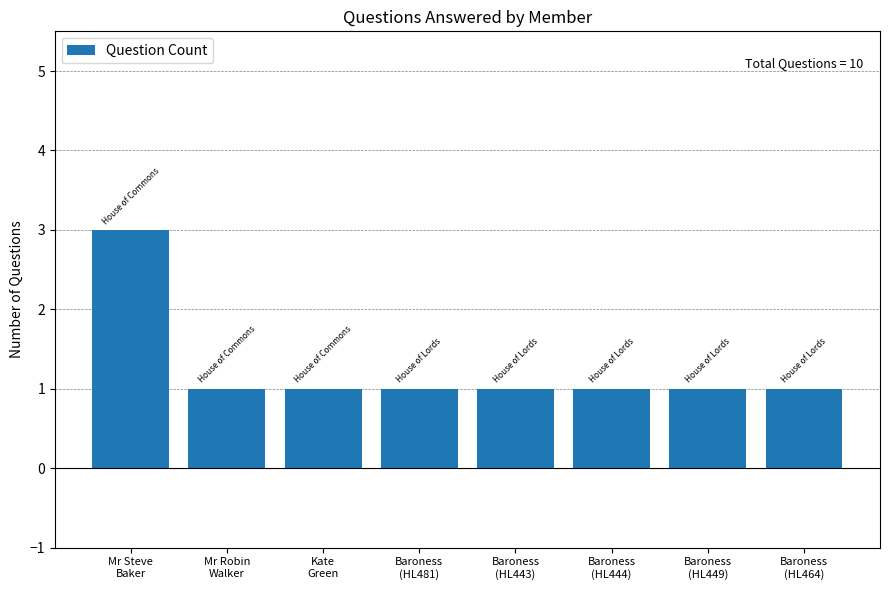

Count the number of categories in the chart.

8